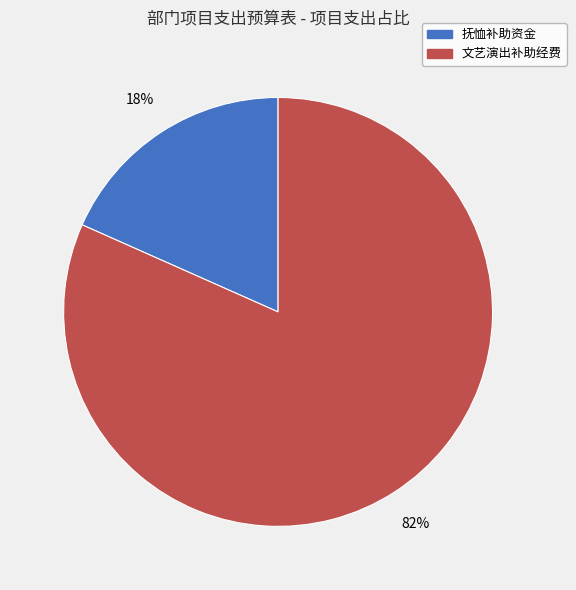

Is there any slice that represents more than half of the pie?

Yes